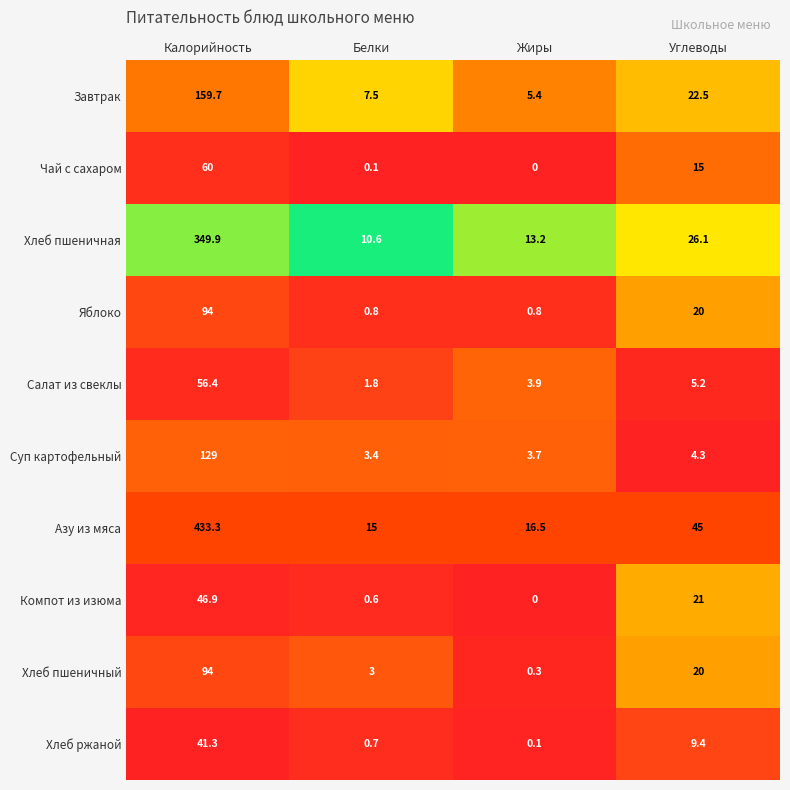

The value of Яблоко at Углеводы is 5.0. True or false?

False